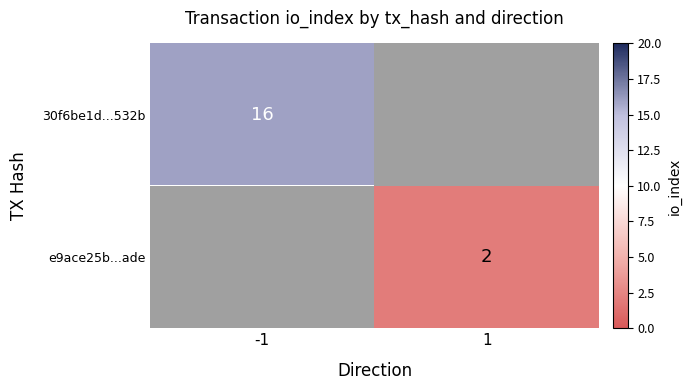

Is it true that 30f6be1d...532b equals 16 at -1?

True